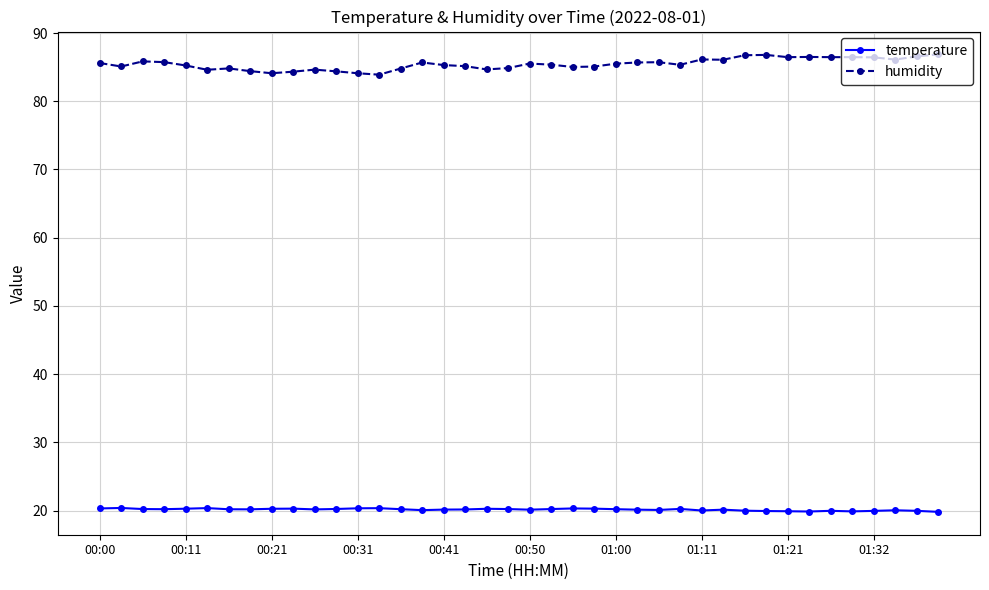

List the series in order of their peak value, highest first.

humidity, temperature